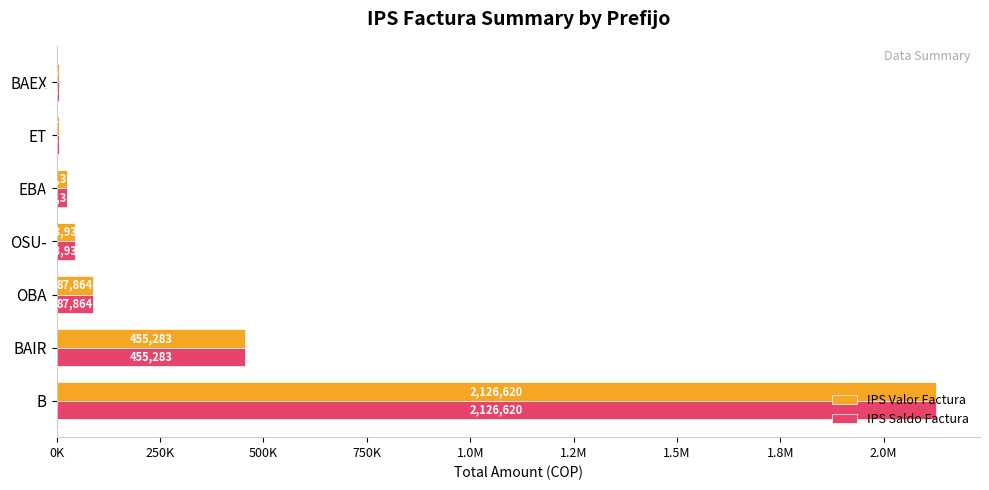

What are all the series names shown in the legend?

IPS Valor Factura, IPS Saldo Factura